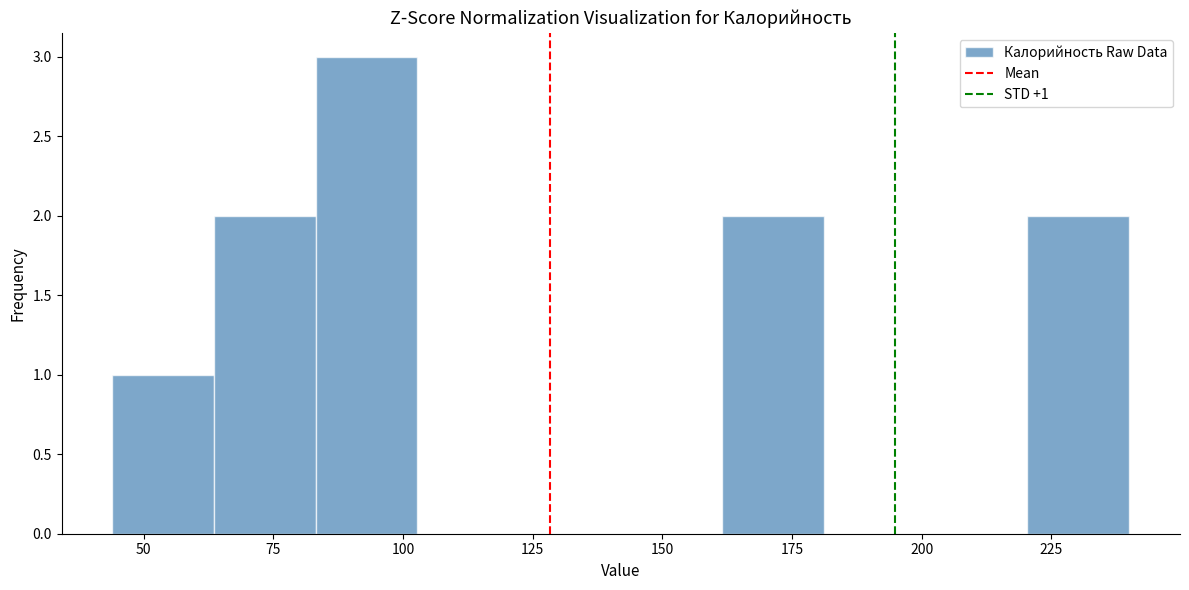

Around what value on the x-axis is the tallest bar? Give the approximate position of its centre, as read against the axis.

95